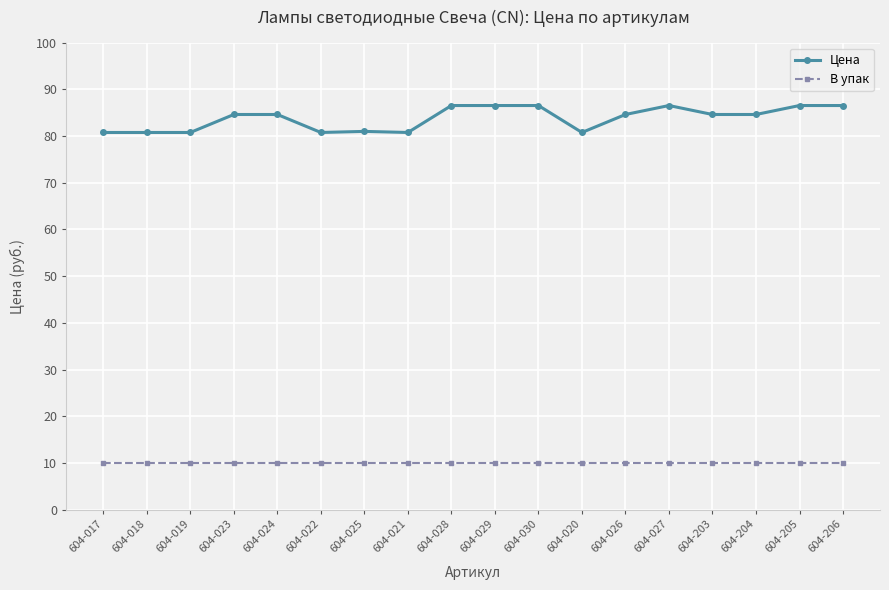

Is it true that В упак equals 10.0 at 604-017?

True